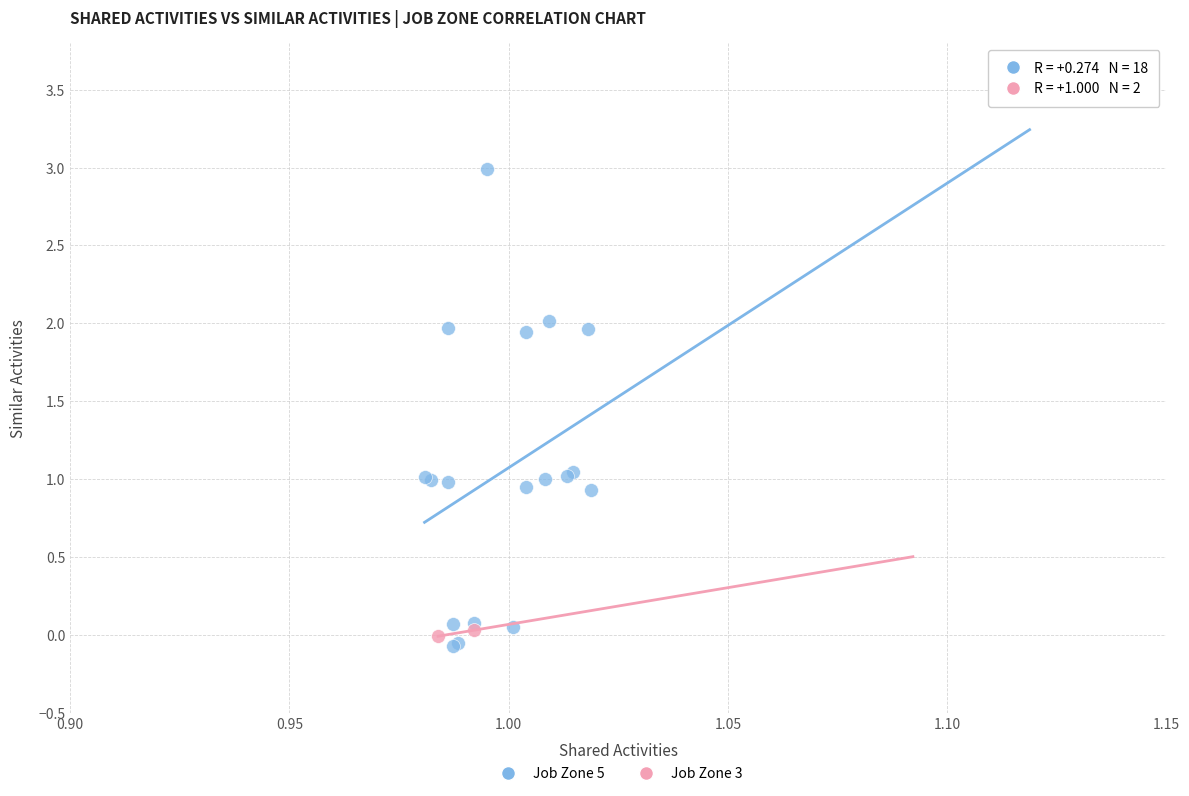

What are all the series names shown in the legend?

Job Zone 5, Job Zone 3